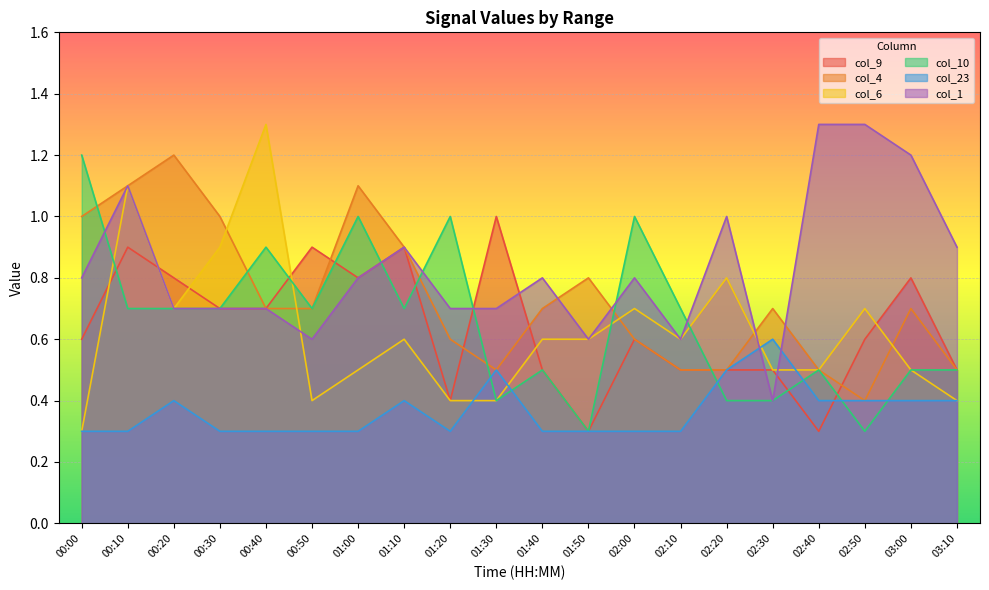

What is the difference between the highest and lowest values at 01:40?

0.5